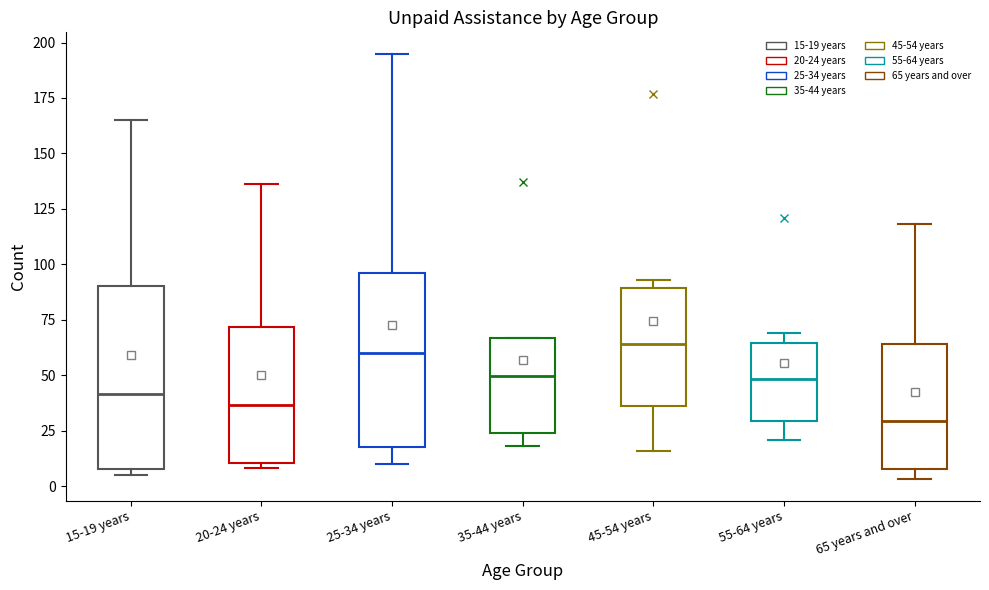

Where is the lower edge of the box for 35-44 years on the y-axis? The values are not printed on the chart, so give them approximately, as read against the axis.

25